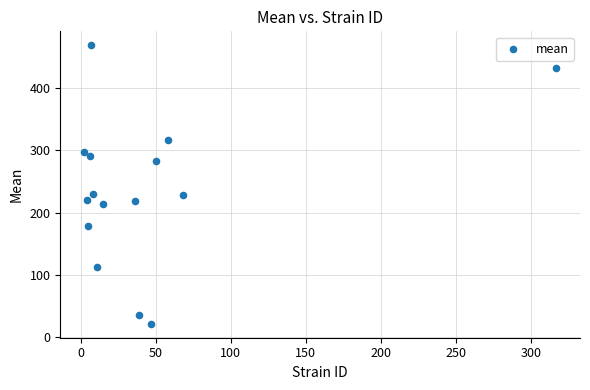

What is the range of Y values (max minus min)?

447.2